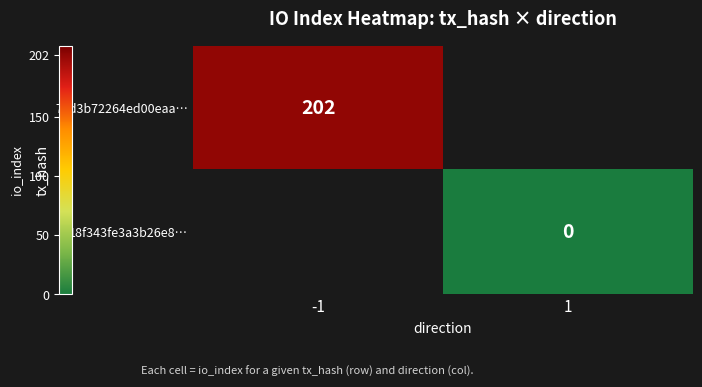

Which category has the lowest value across all series?

1